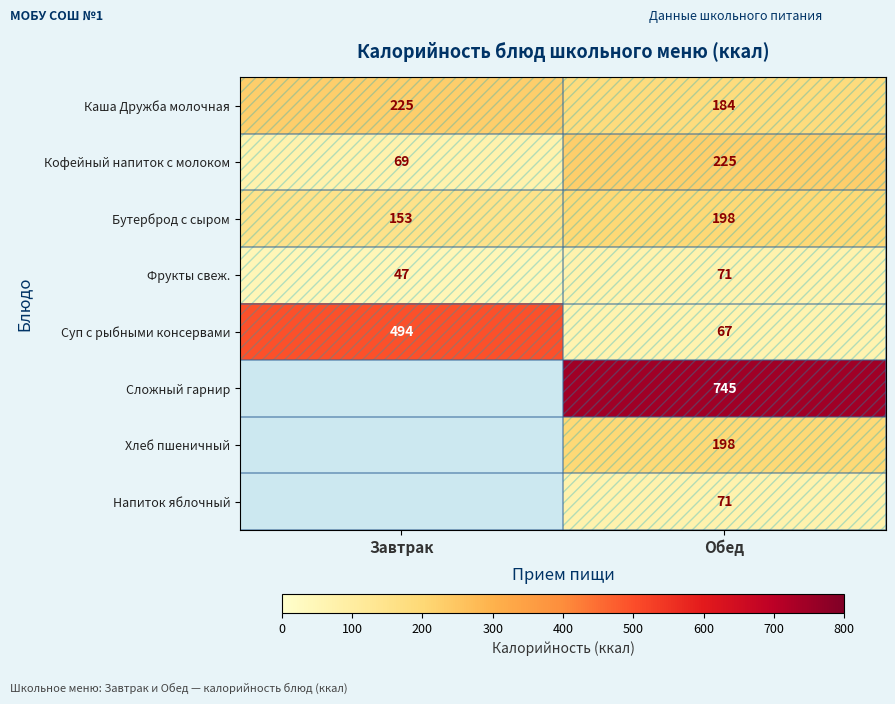

Rank the categories by Кофейный напиток с молоком value from lowest to highest.

Завтрак, Обед